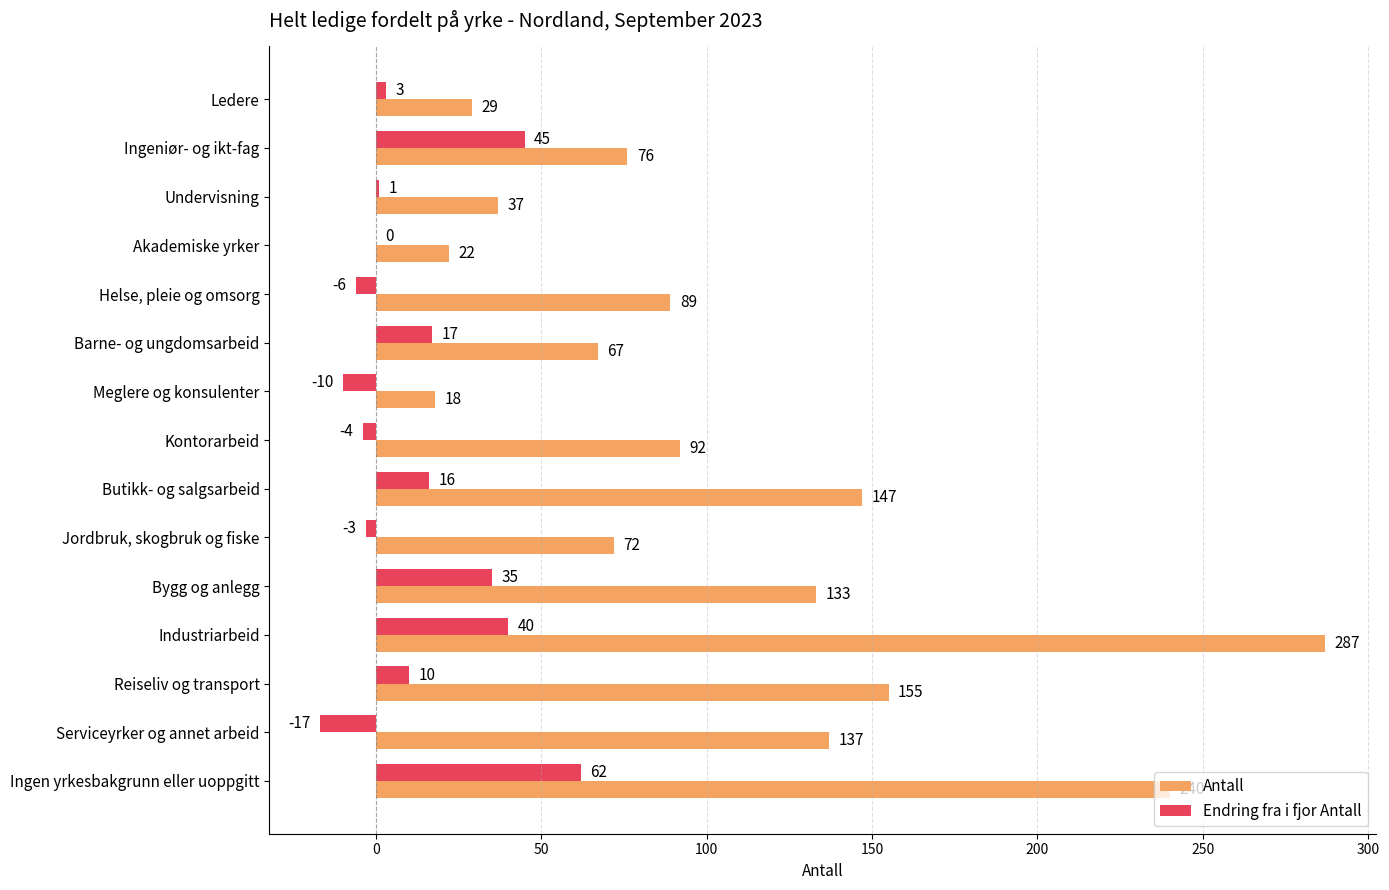

How many series are shown in this chart?

2